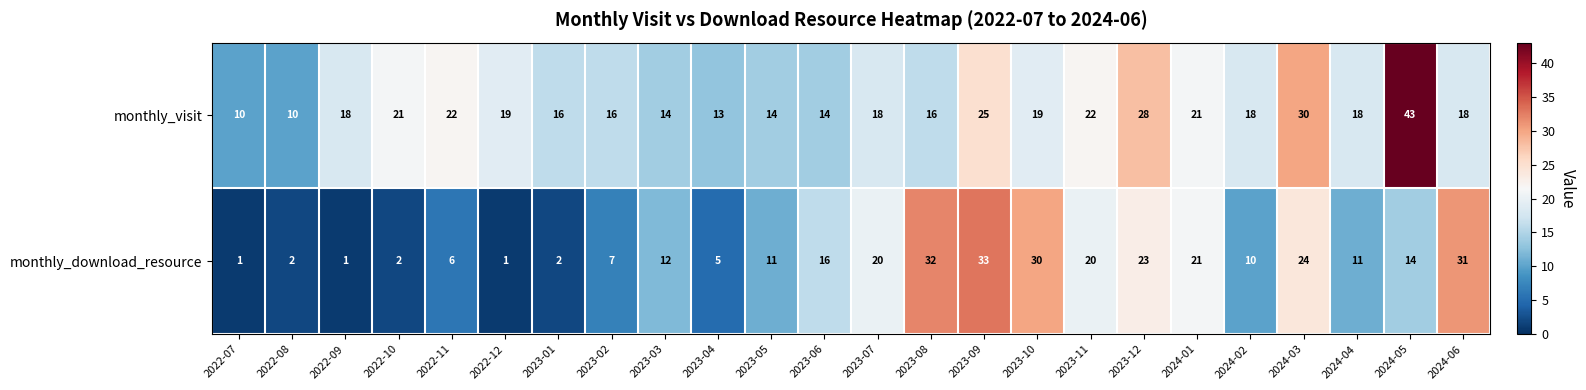

At which category is the sum across all series the highest?

2023-09